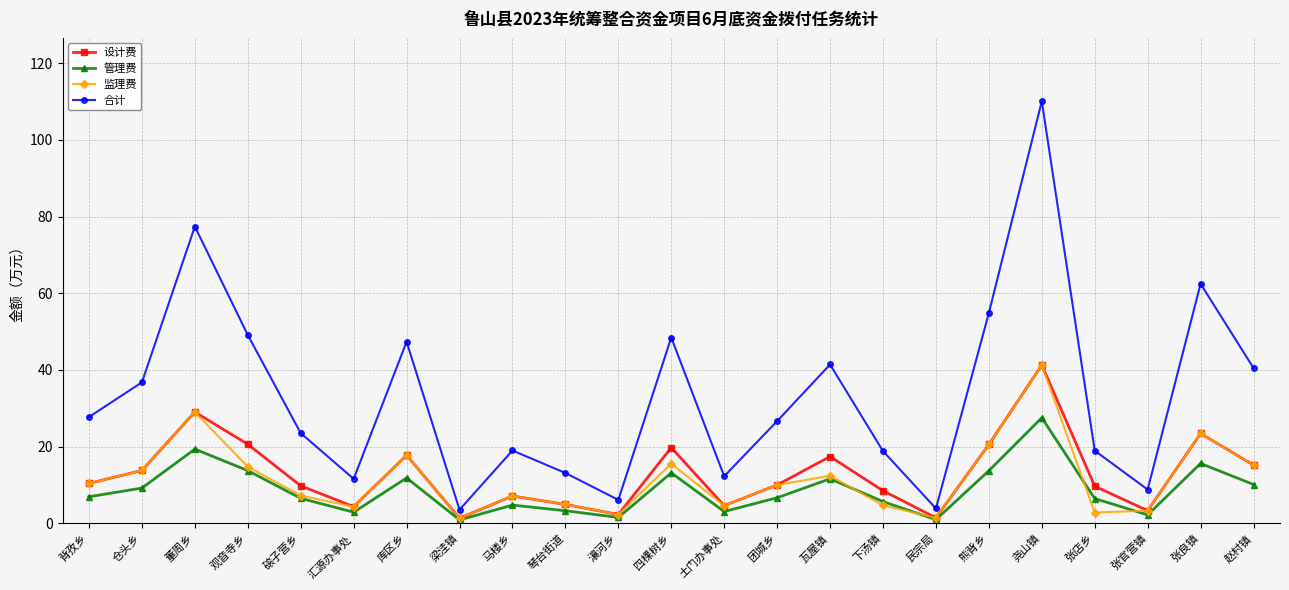

True or false: 监理费 has more than 2 interior local peaks.

True